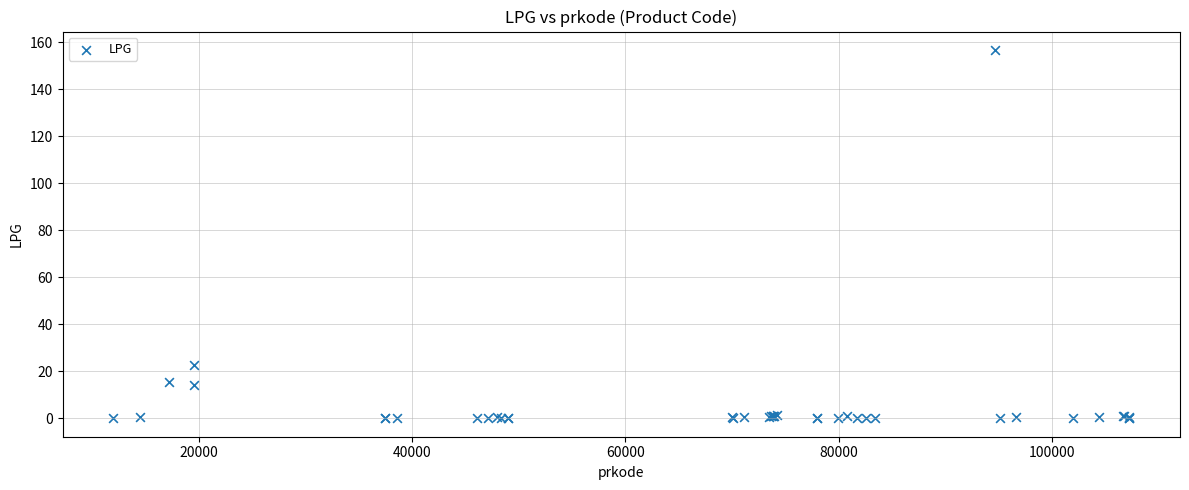

What Y value in the scatter plot is closest to 78?

22.7